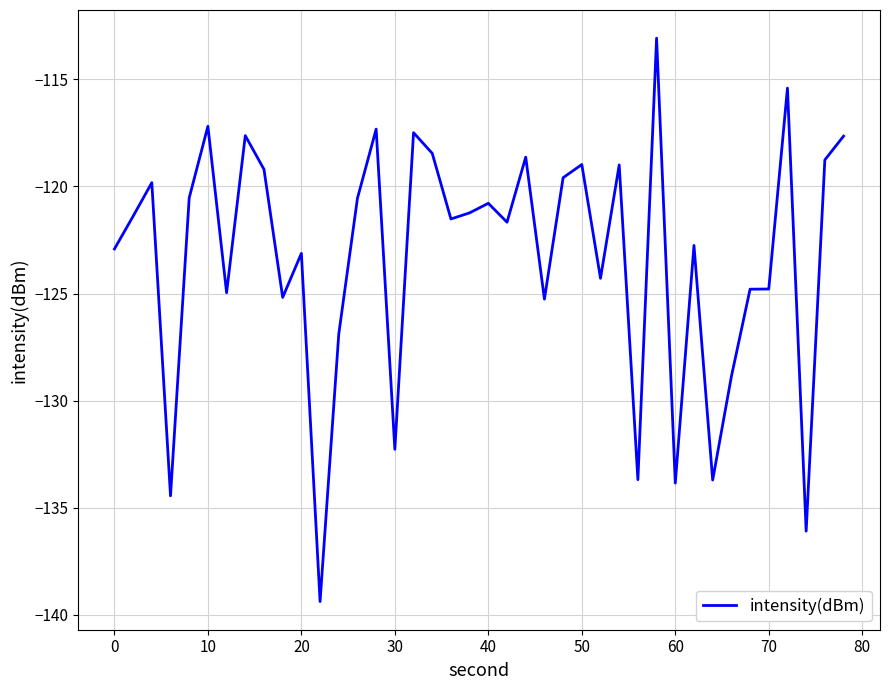

What is the maximum value shown in the chart?

-113.1